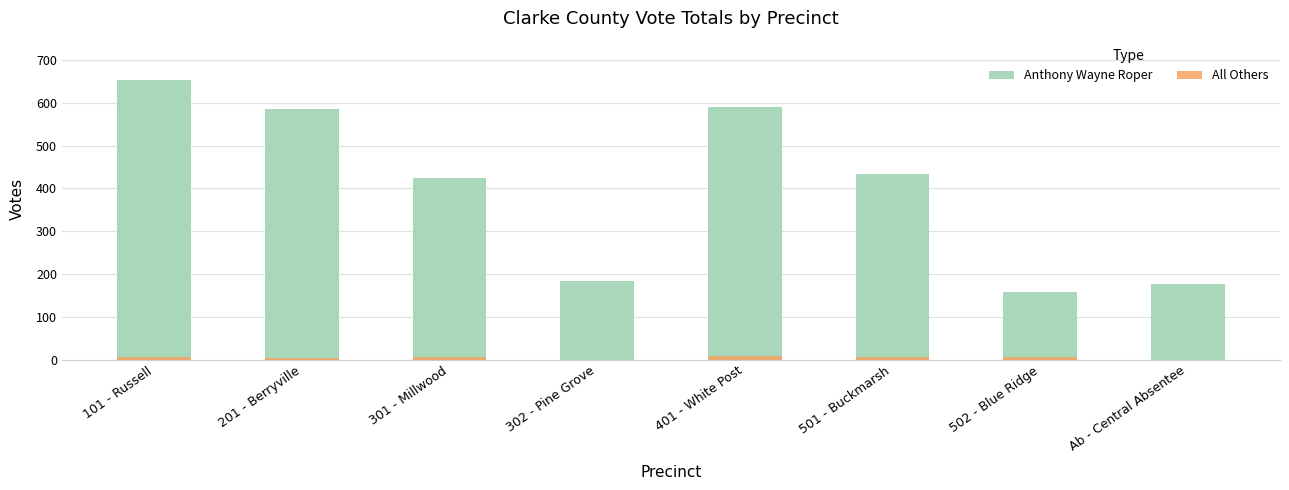

At which label is All Others closest to 4?

201 - Berryville